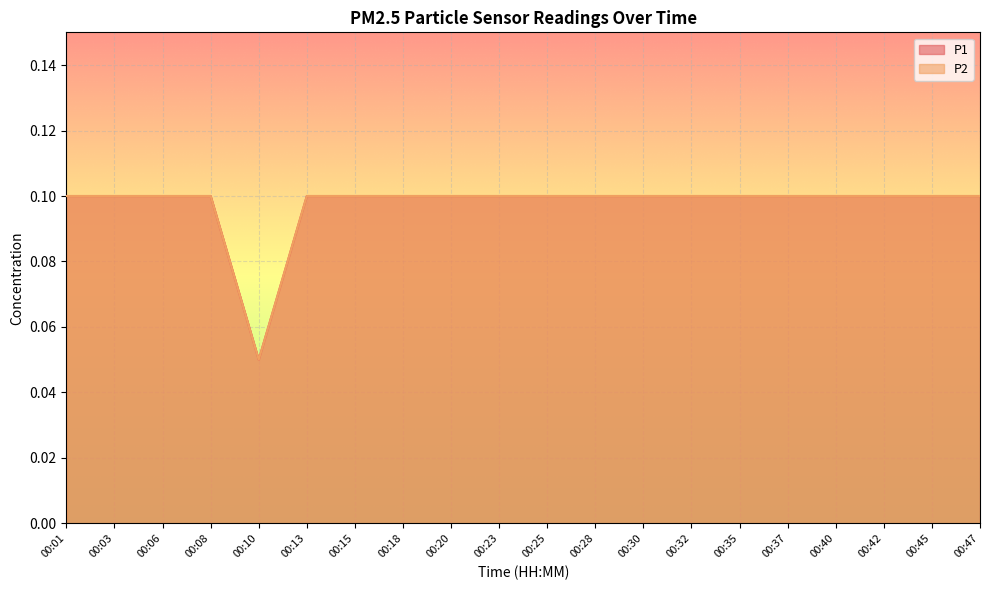

What is the maximum value for P2?

0.1